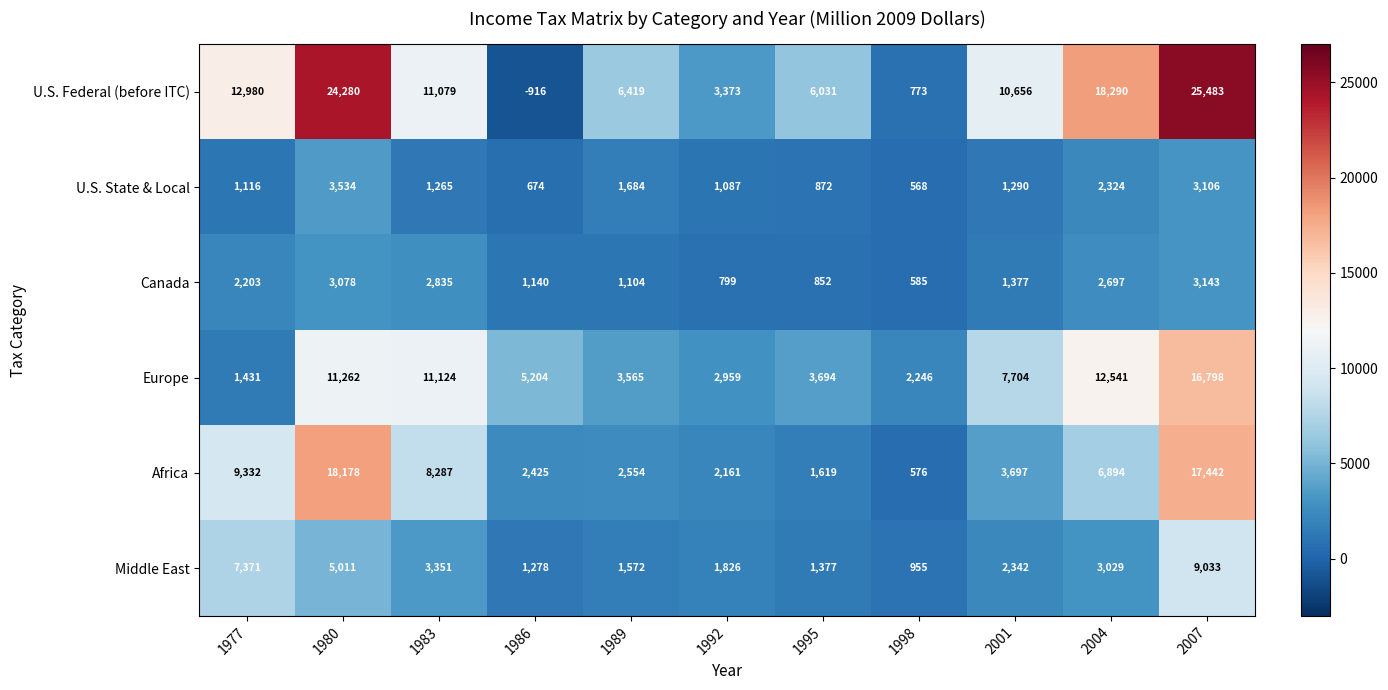

Is it true that U.S. Federal (before ITC) equals 18290 at 2004?

True